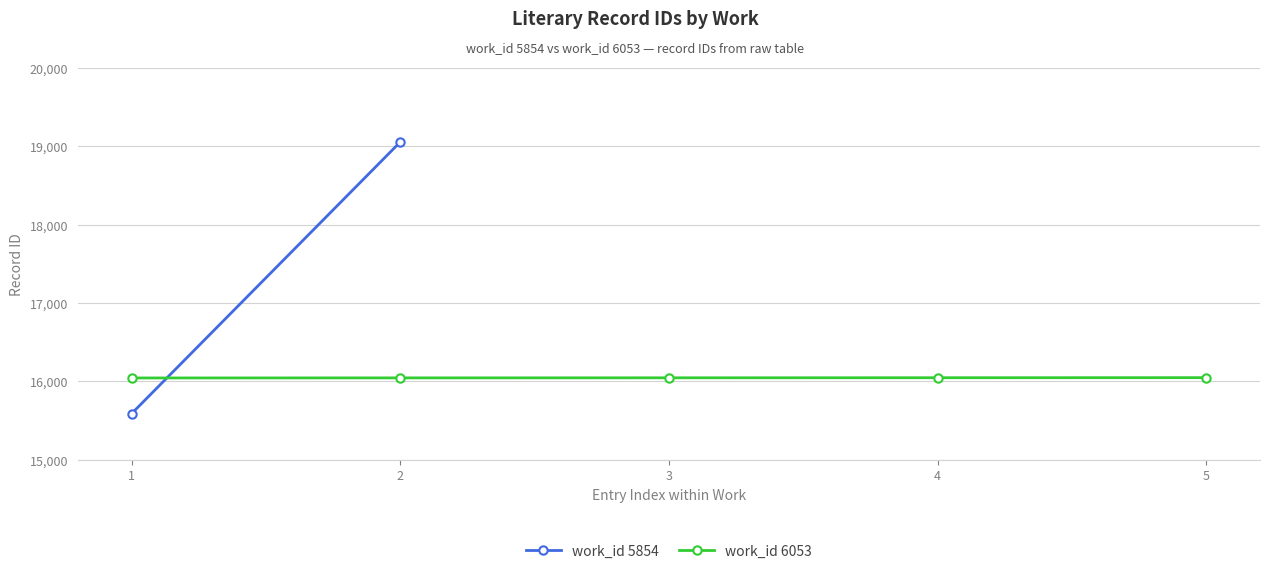

The value of work_id 6053 at 4 is 23283. True or false?

False